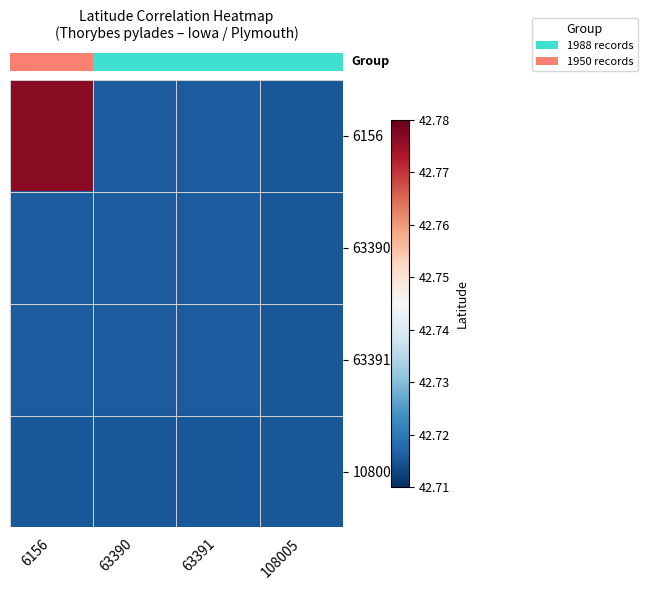

What is the minimum value shown in the chart?

42.7